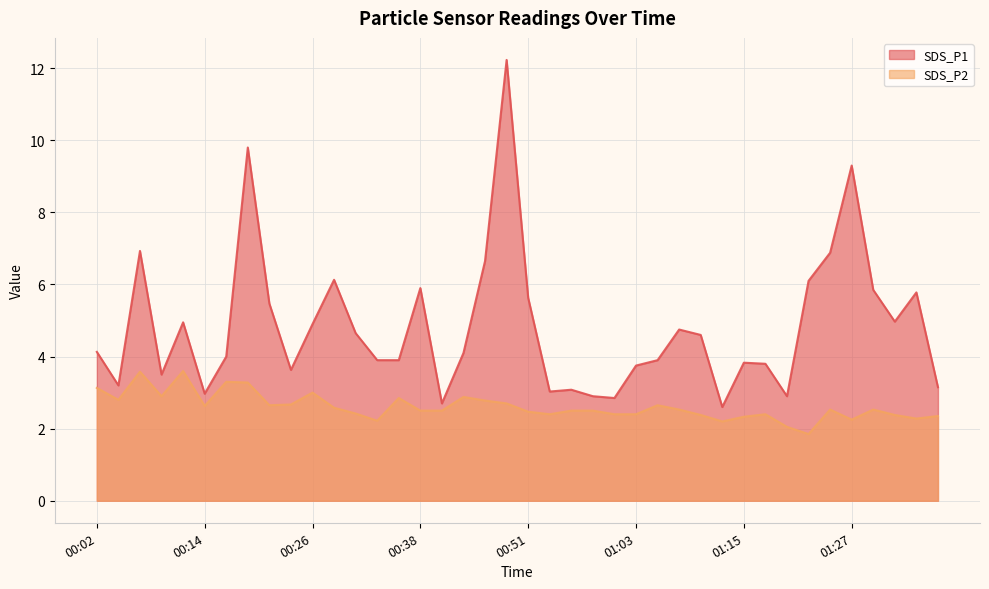

How many lines are shown in the chart?

2